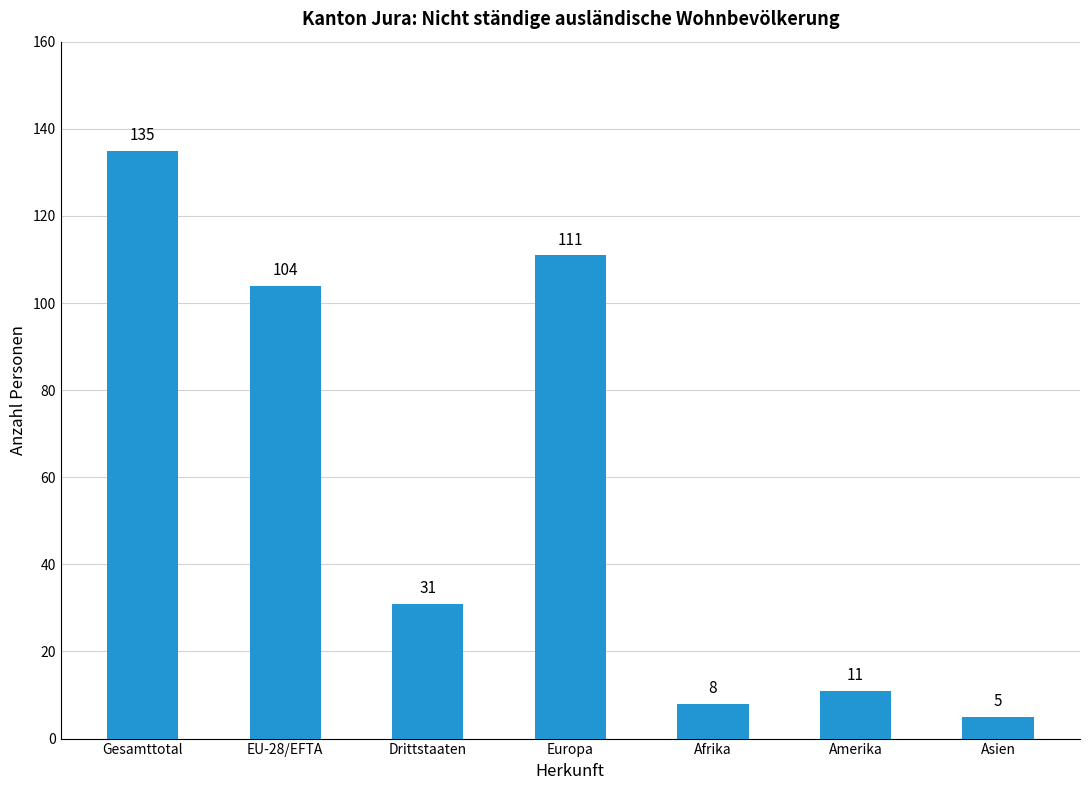

Rank the categories by value from lowest to highest.

Asien, Afrika, Amerika, Drittstaaten, EU-28/EFTA, Europa, Gesamttotal